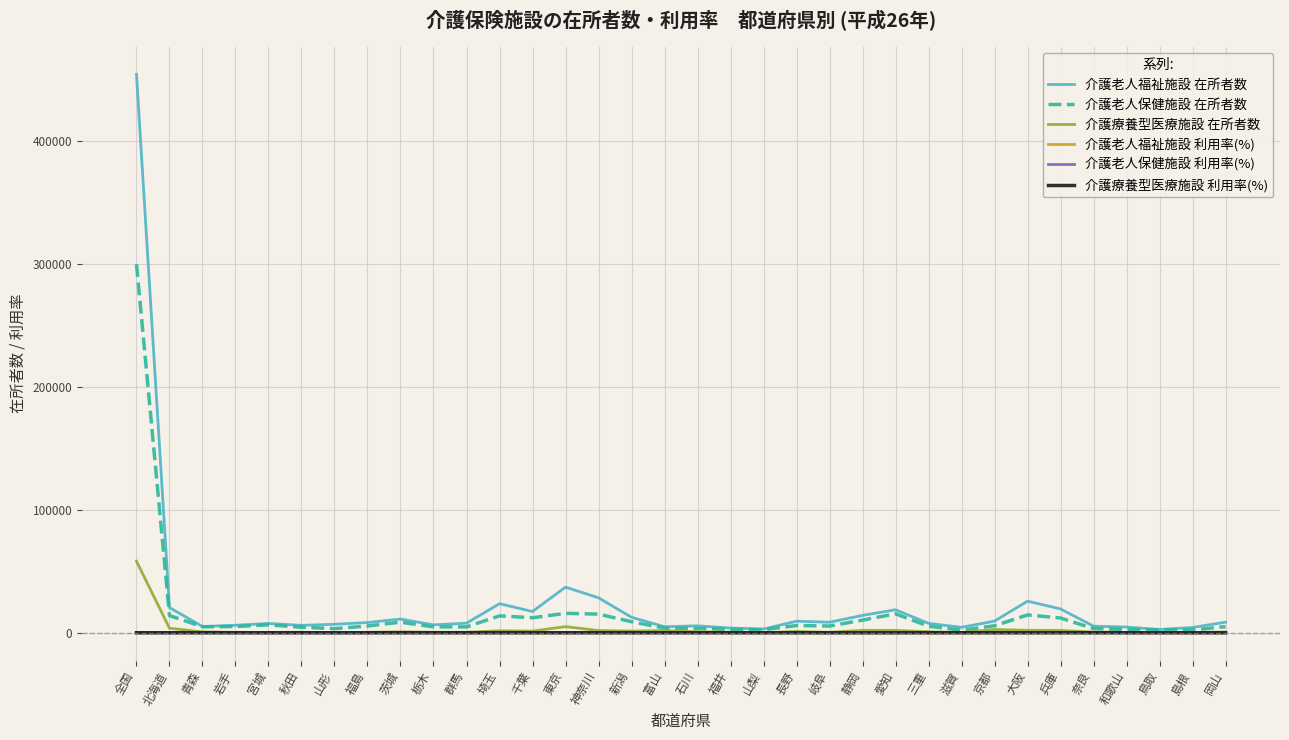

What position from the left is 和歌山?

31